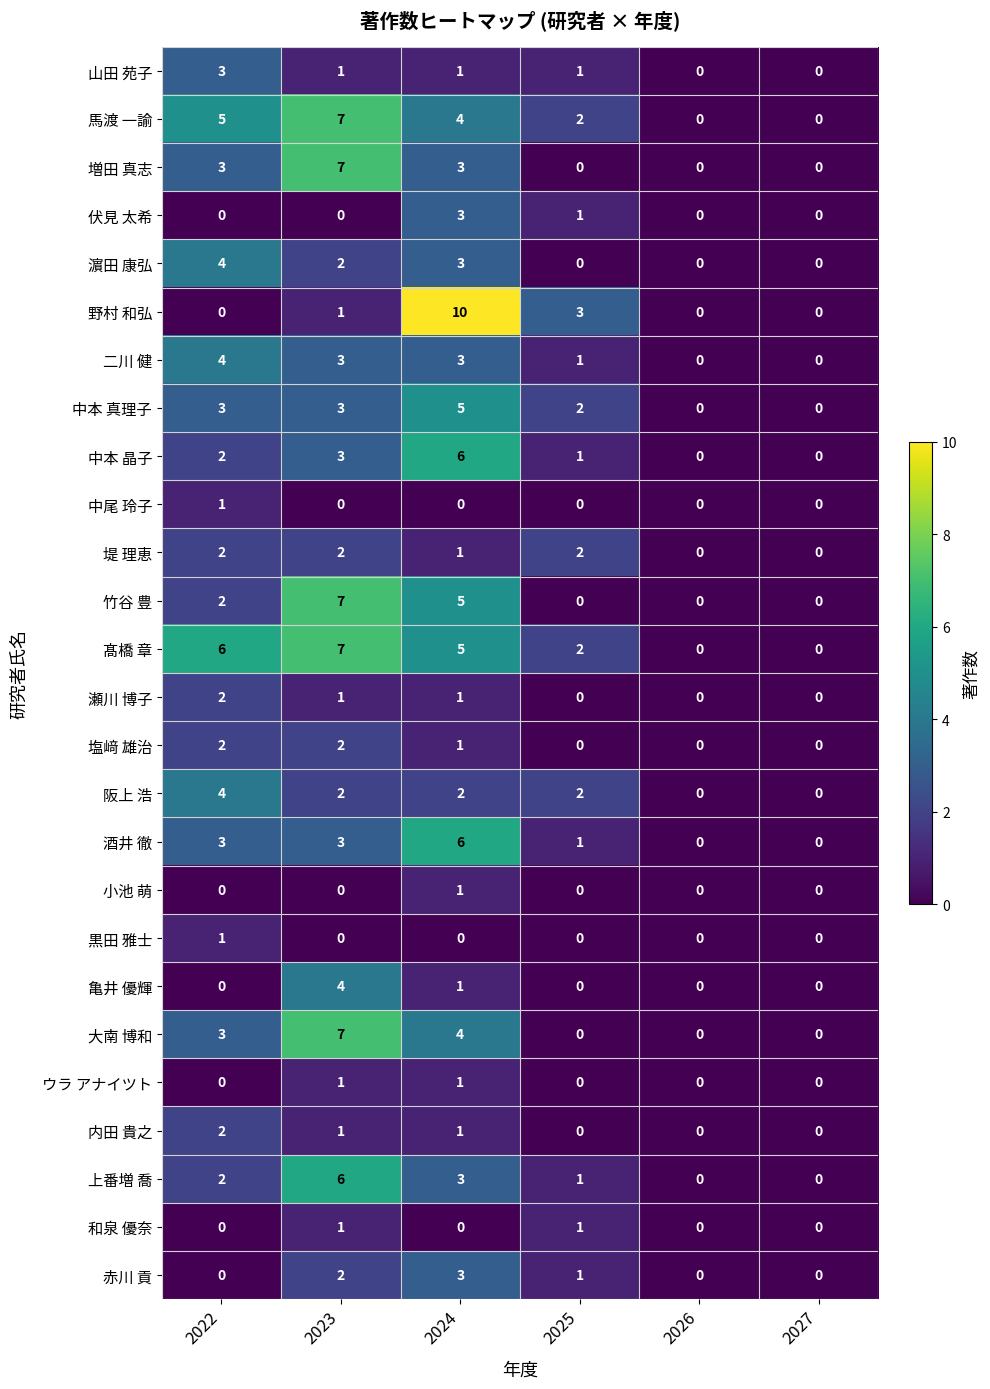

What is the difference between the maximum and minimum values in the 馬渡 一諭 series?

7